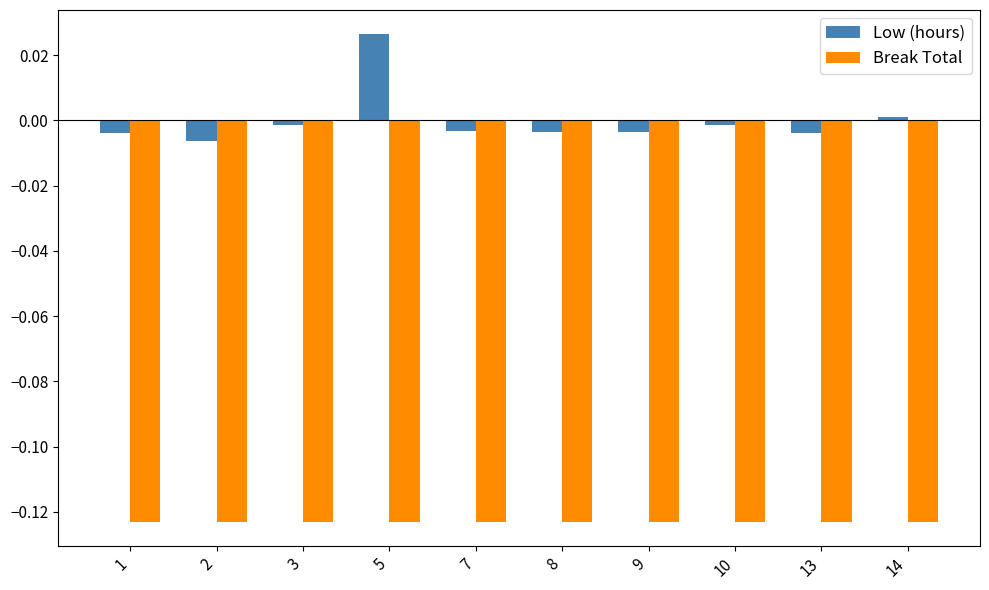

The value of Low (hours) at 14 is 0.0. True or false?

True